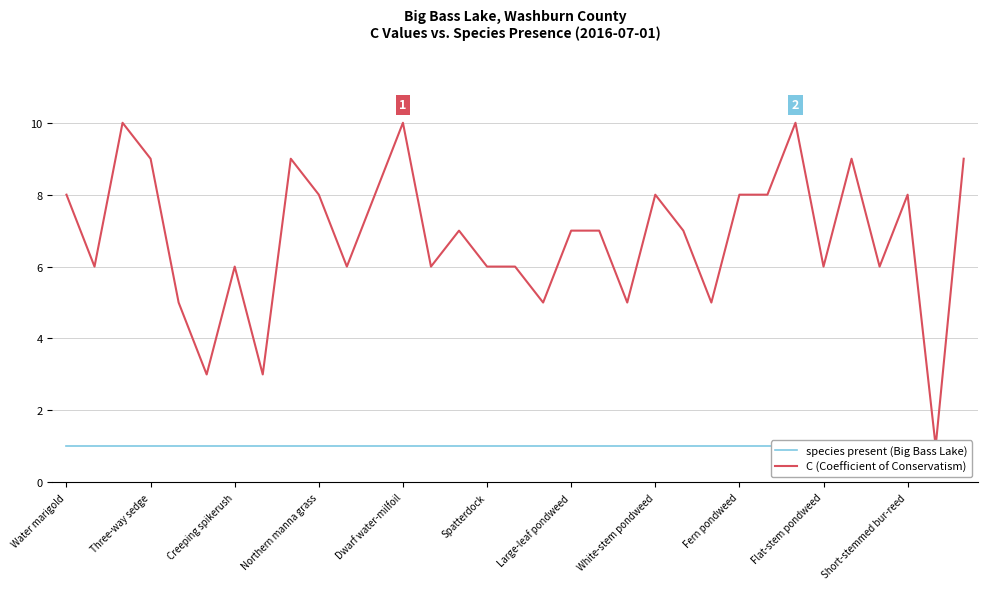

List the labels in order of species present (Big Bass Lake) value, largest first.

Water marigold, Three-way sedge, Creeping spikerush, Northern manna grass, Dwarf water-milfoil, Spatterdock, Large-leaf pondweed, White-stem pondweed, Fern pondweed, Flat-stem pondweed, Short-stemmed bur-reed, 11, 12, 13, 14, 15, 16, 17, 18, 19, 20, 21, 22, 23, 24, 25, 26, 27, 28, 29, 30, 31, 32